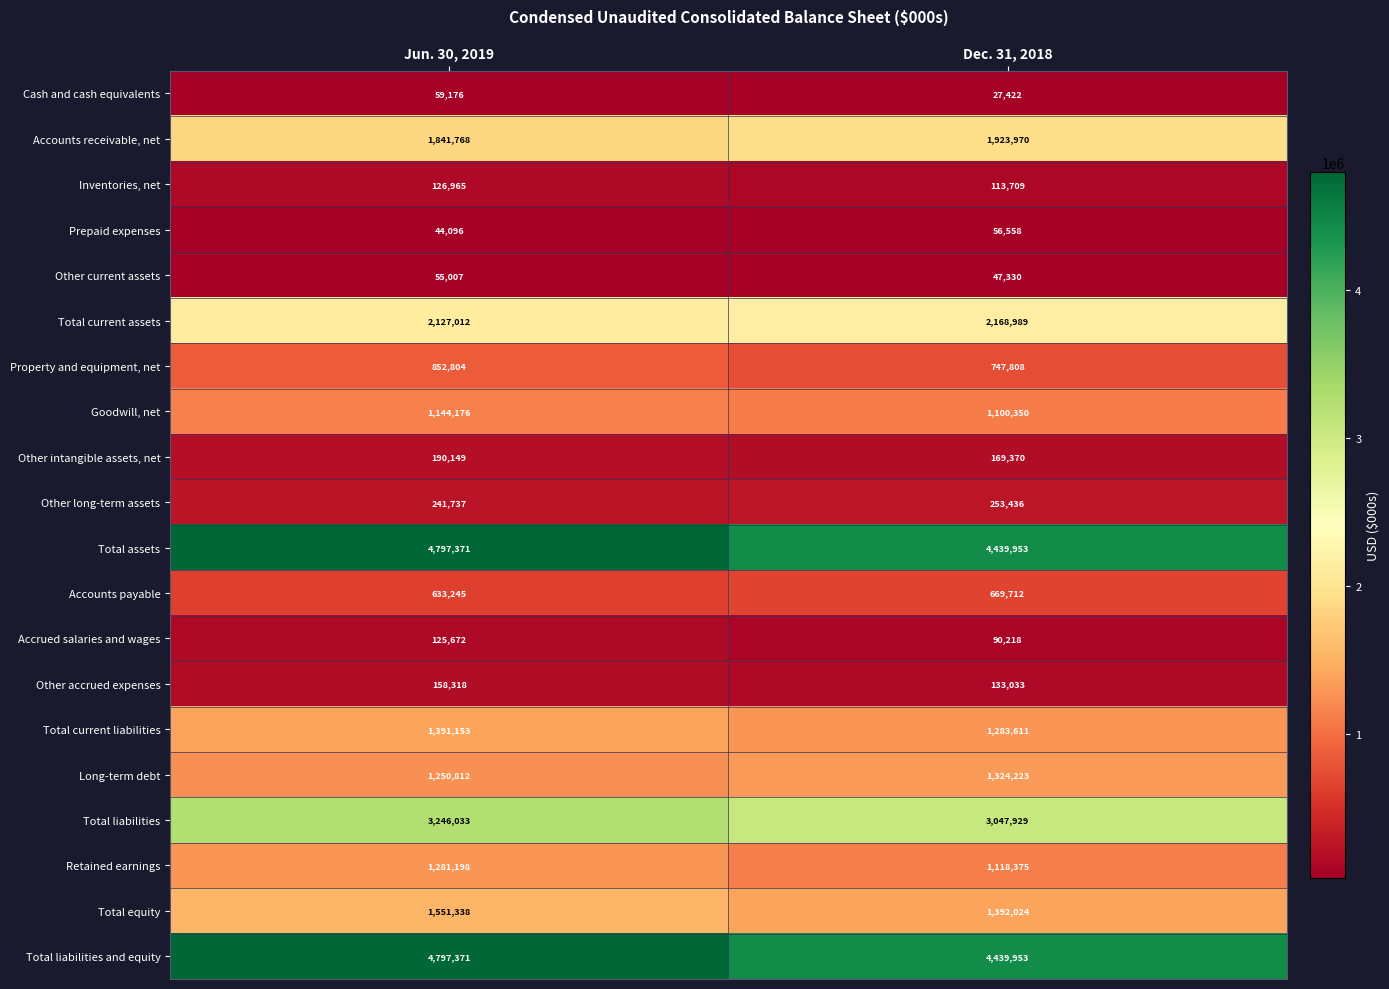

At which label is Accounts receivable, net closest to 1882869?

Jun. 30, 2019